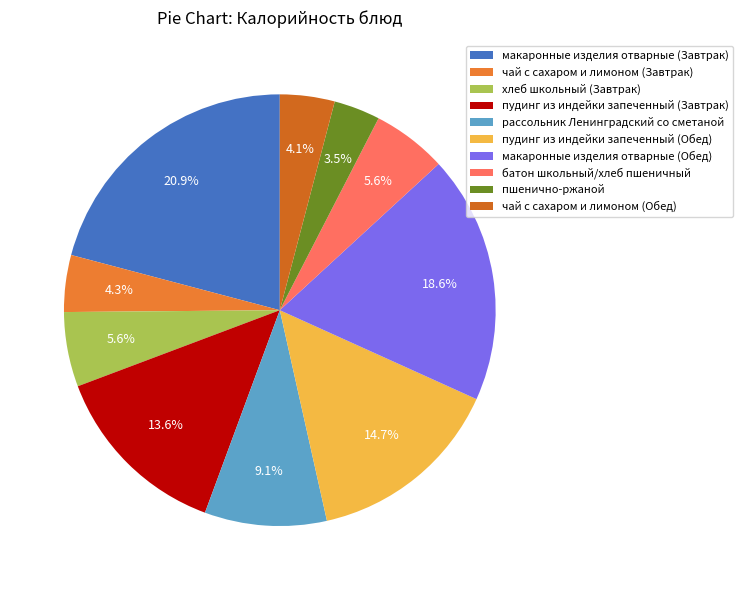

Is there any slice that represents more than half of the pie?

No